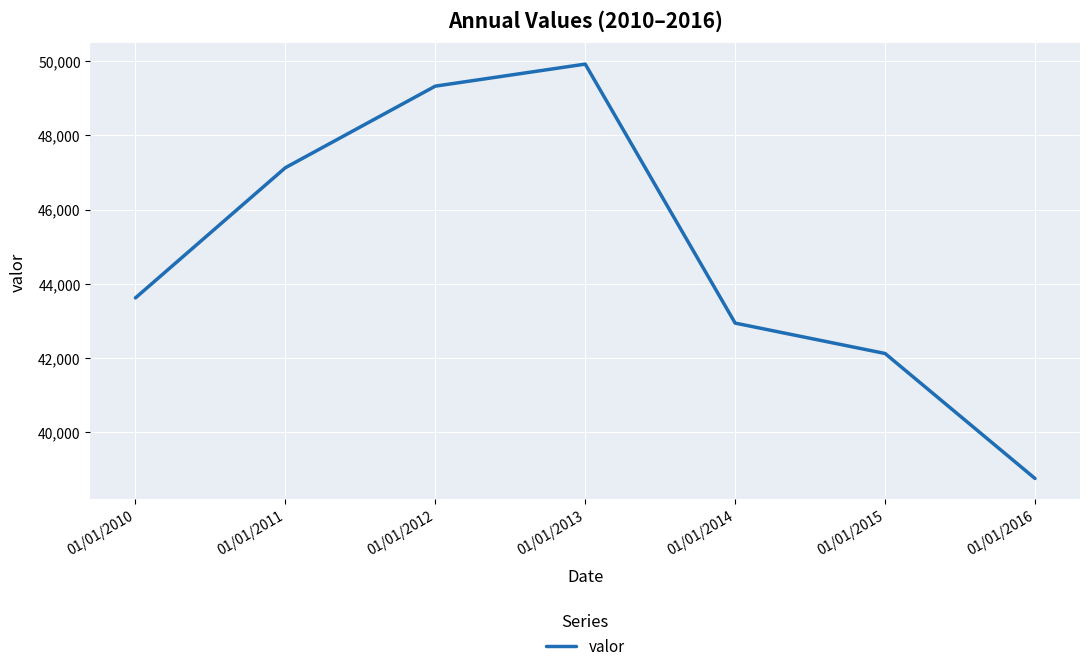

Is this an area chart (filled region under the line)?

No